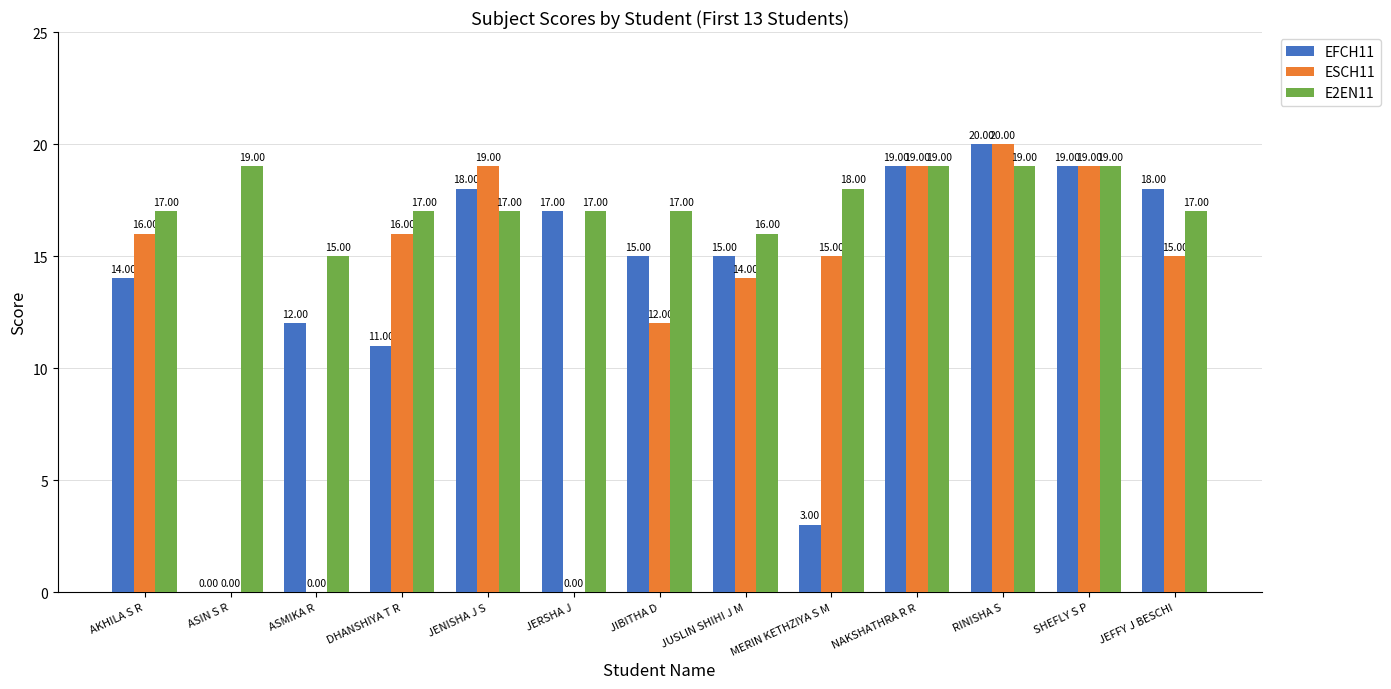

How many groups of bars are there?

13